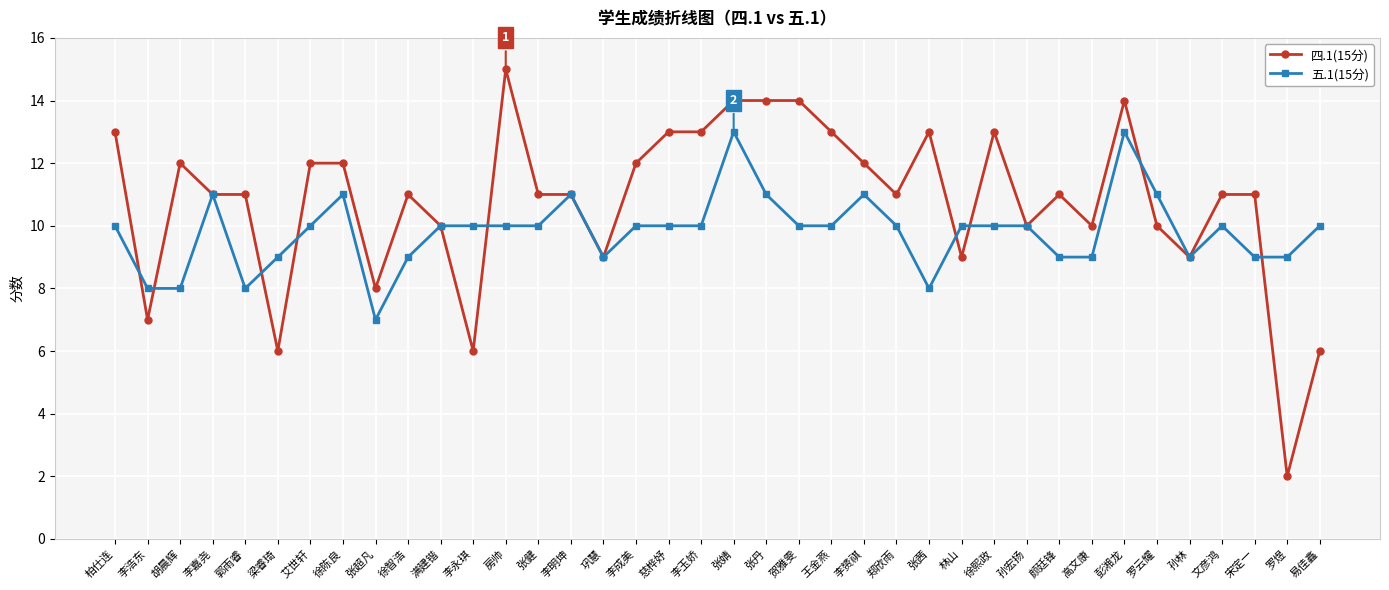

What is the label of the 11th point from the right?

徐熙政